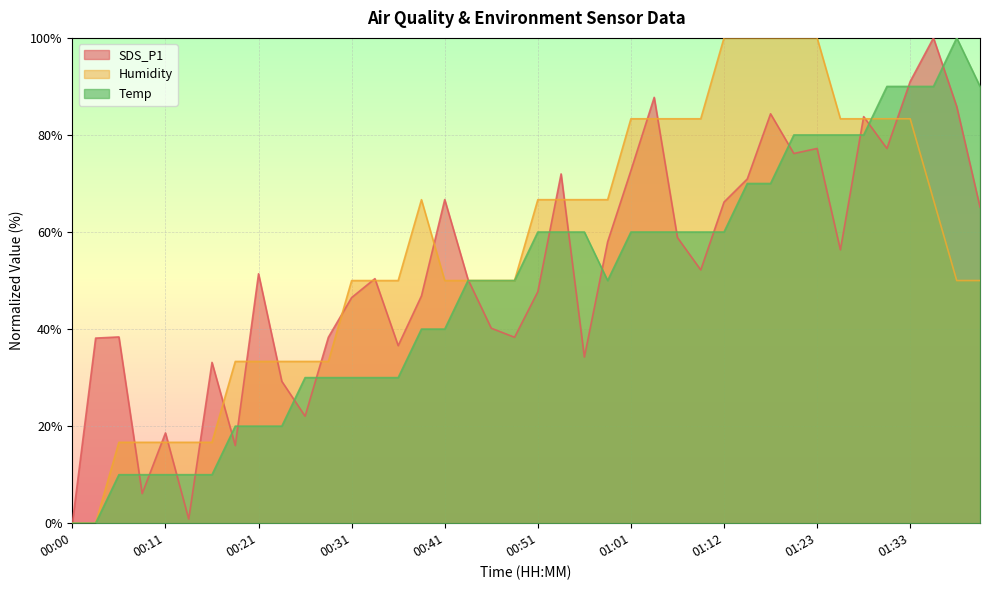

What is the sum of the Humidity values at 01:01 and 00:06?

100.0